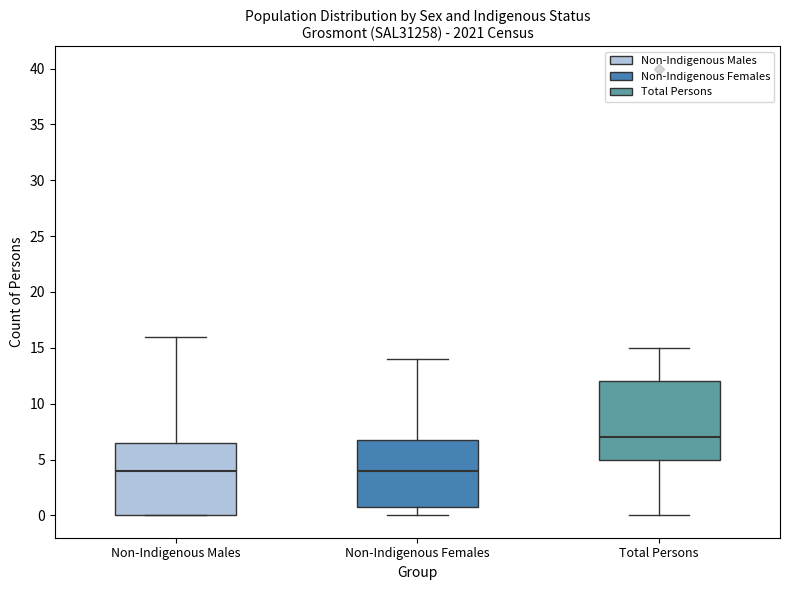

Reading left to right, read every box against the y-axis: the position of its median line, the range the box covers, and the ends of its whiskers. The values are not printed on the chart, so give them approximately, as read against the axis.

Non-Indigenous Males: median 4.0, box 0.0 to 6.5, whiskers 0.0 to 16.0
Non-Indigenous Females: median 4.0, box 1.0 to 7.0, whiskers 0.0 to 14.0
Total Persons: median 7.0, box 5.0 to 12.0, whiskers 0.0 to 15.0